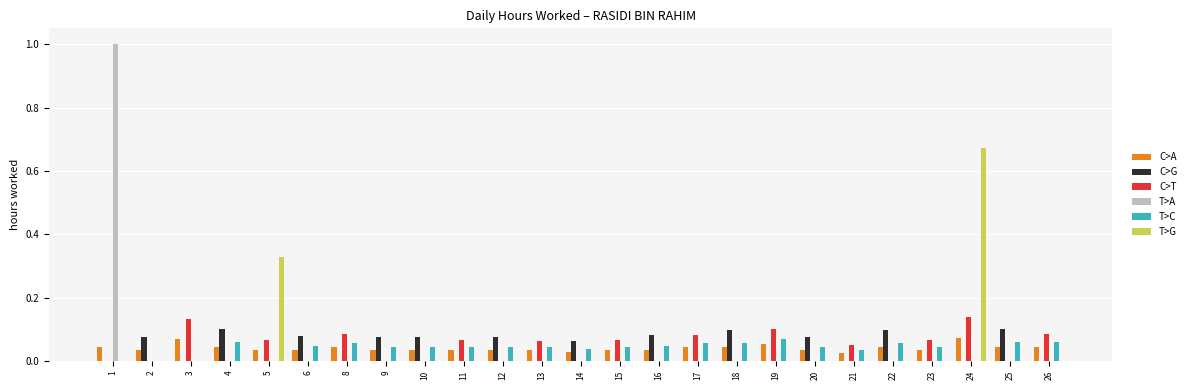

True or false: C>G has a value of 0.0 at 5.

True